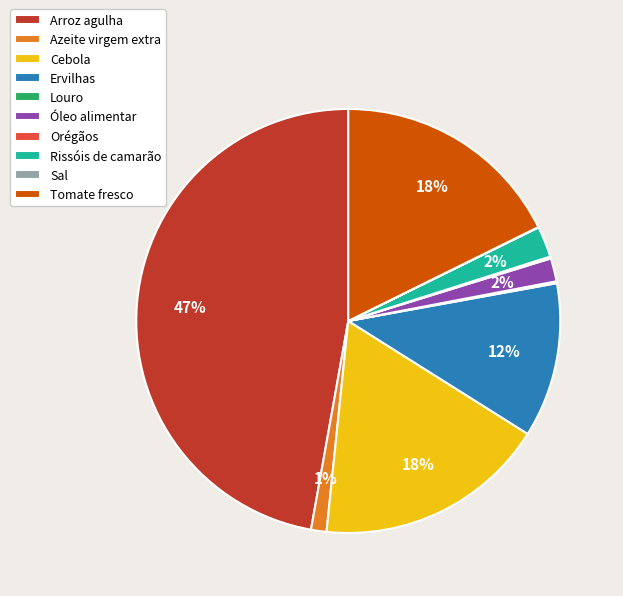

Does Ervilhas represent more than half of the total?

No